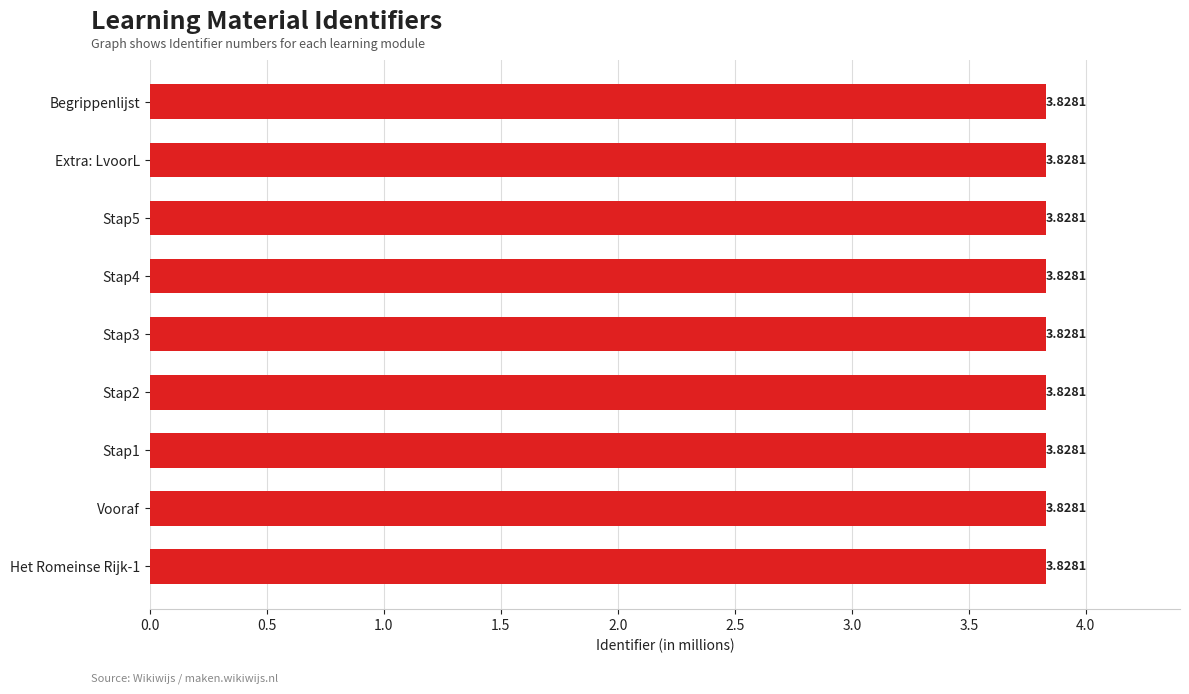

What is the ratio of the value at Extra: LvoorL to the value at Stap3?

1.0